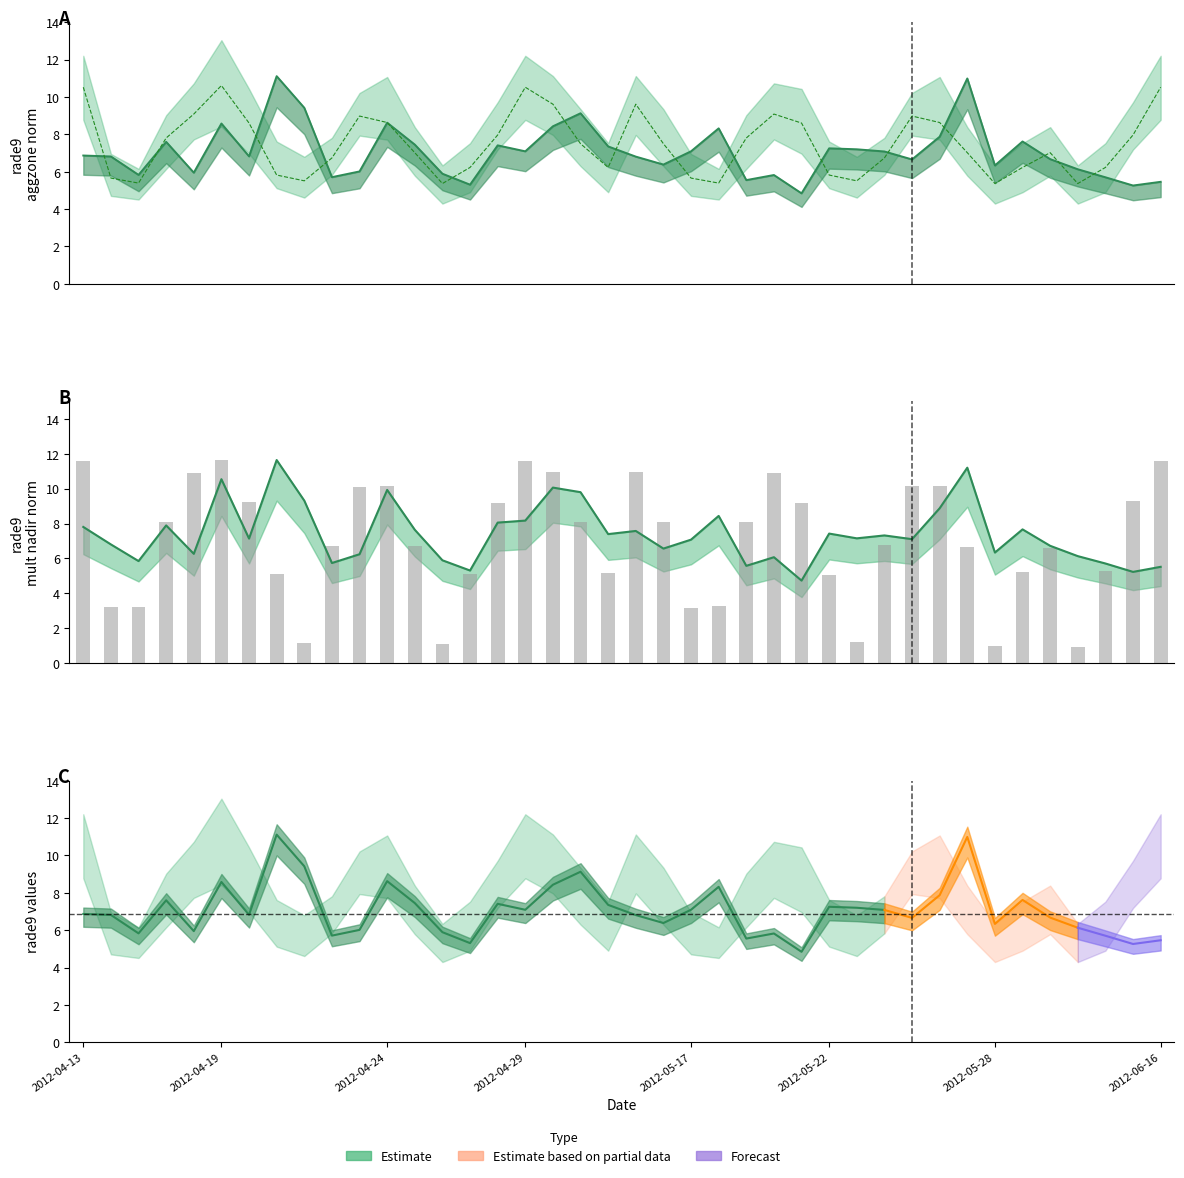

What position from the left is 13?

14